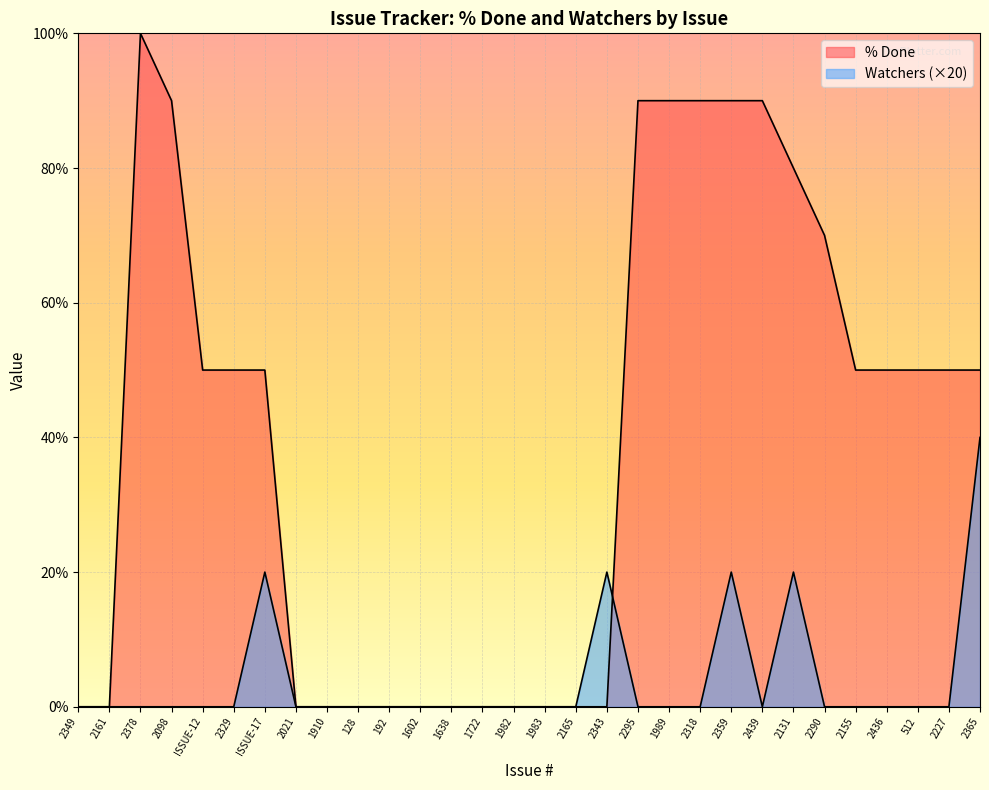

Which has a higher value, 1722 or 2439?

2439